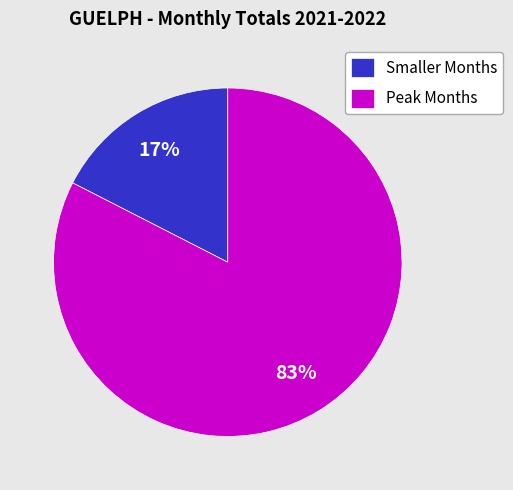

Which has a higher value, Peak Months or Smaller Months?

Peak Months